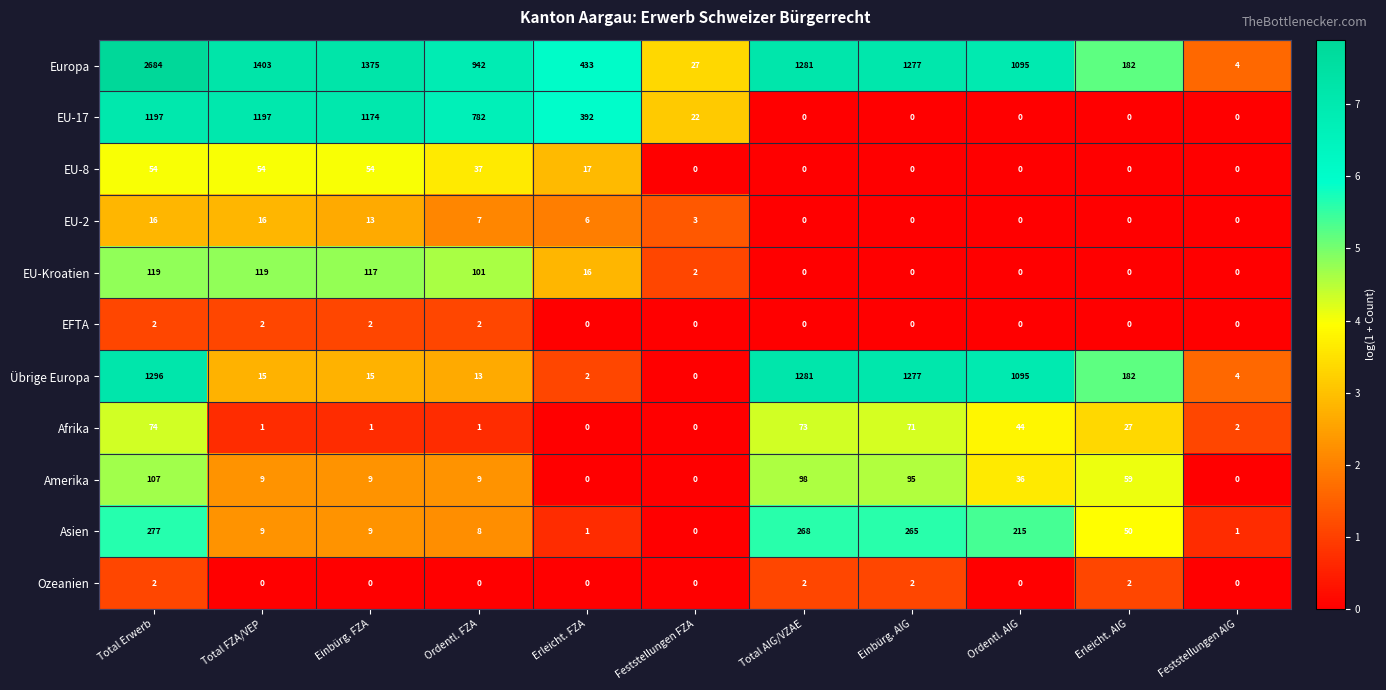

What is the highest value of the EU-Kroatien series?

119